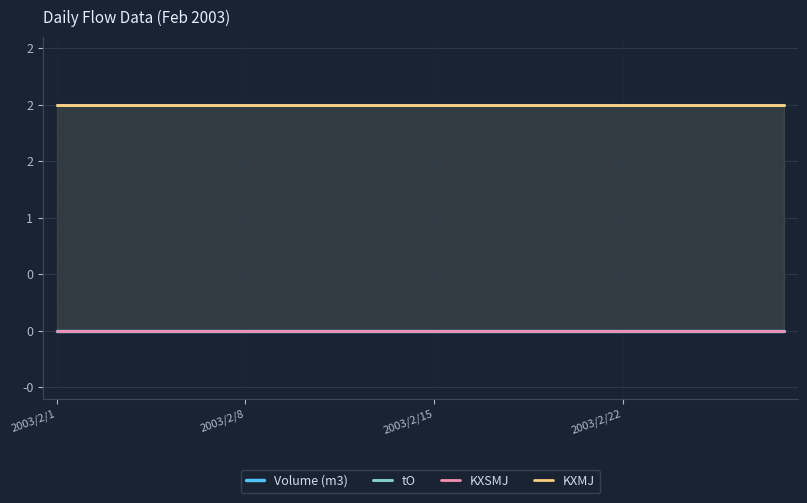

How many lines are shown in the chart?

4